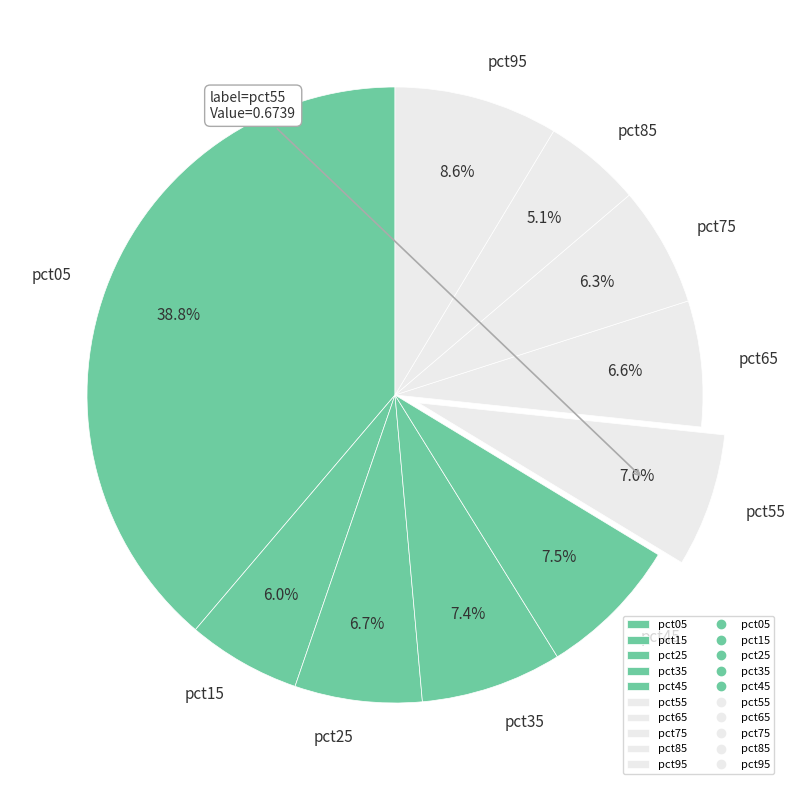

Is it true that pct35 is 7% of the pie?

True